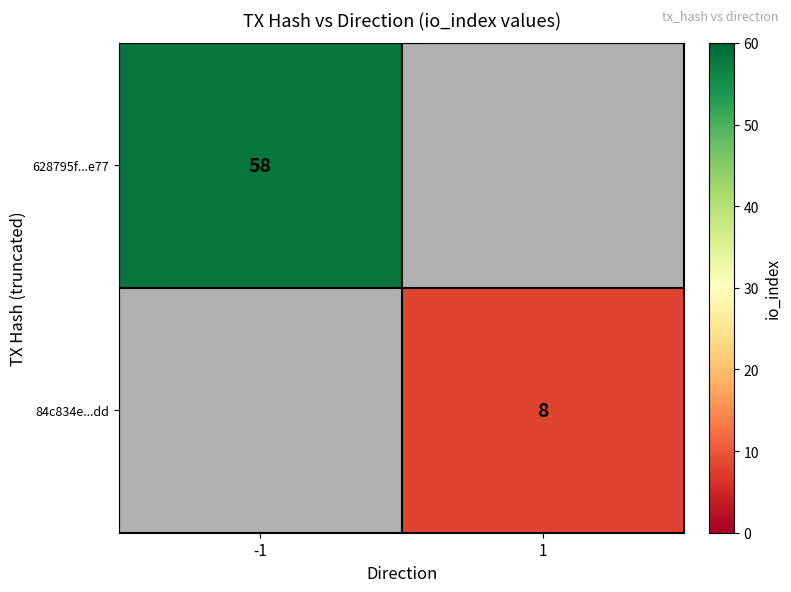

True or false: 628795f...e77 has a value of 58 at -1.

True